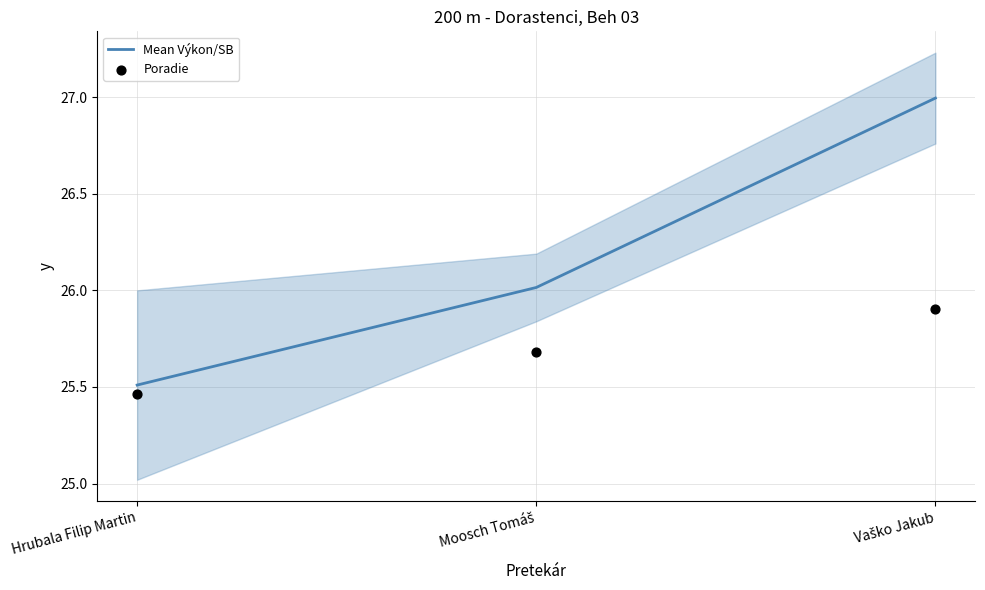

What is the total value across all series at Moosch Tomáš?

51.7